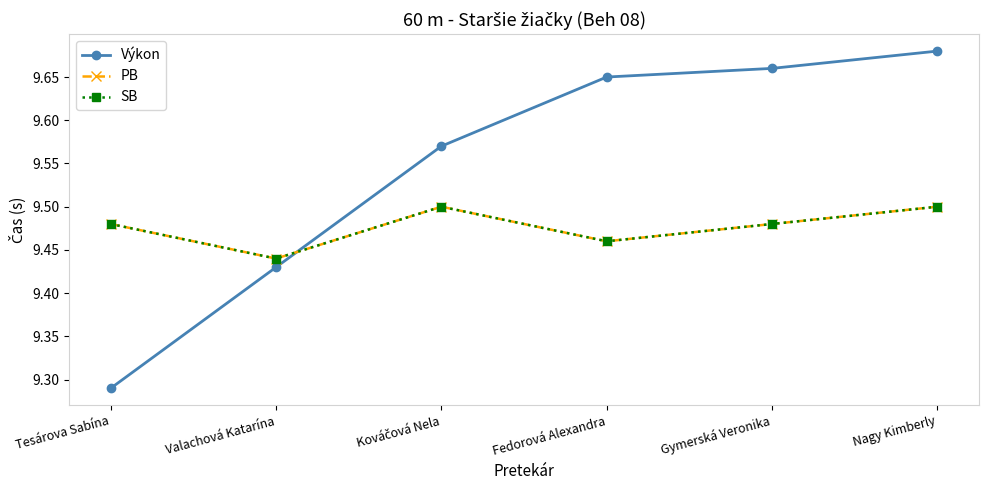

Is this an area chart (filled region under the line)?

No